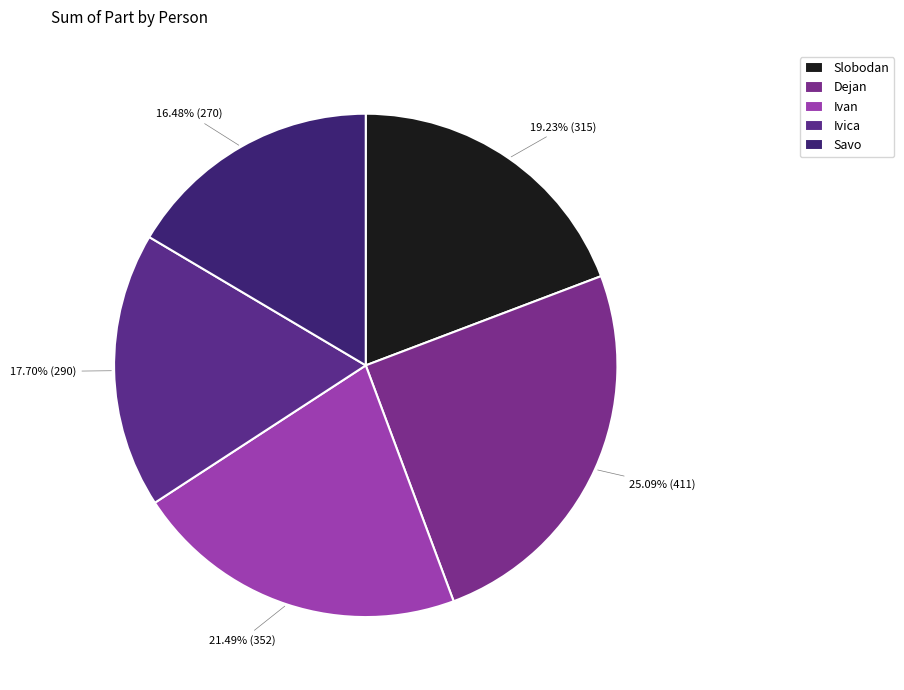

Which has a higher value, Ivan or Dejan?

Dejan